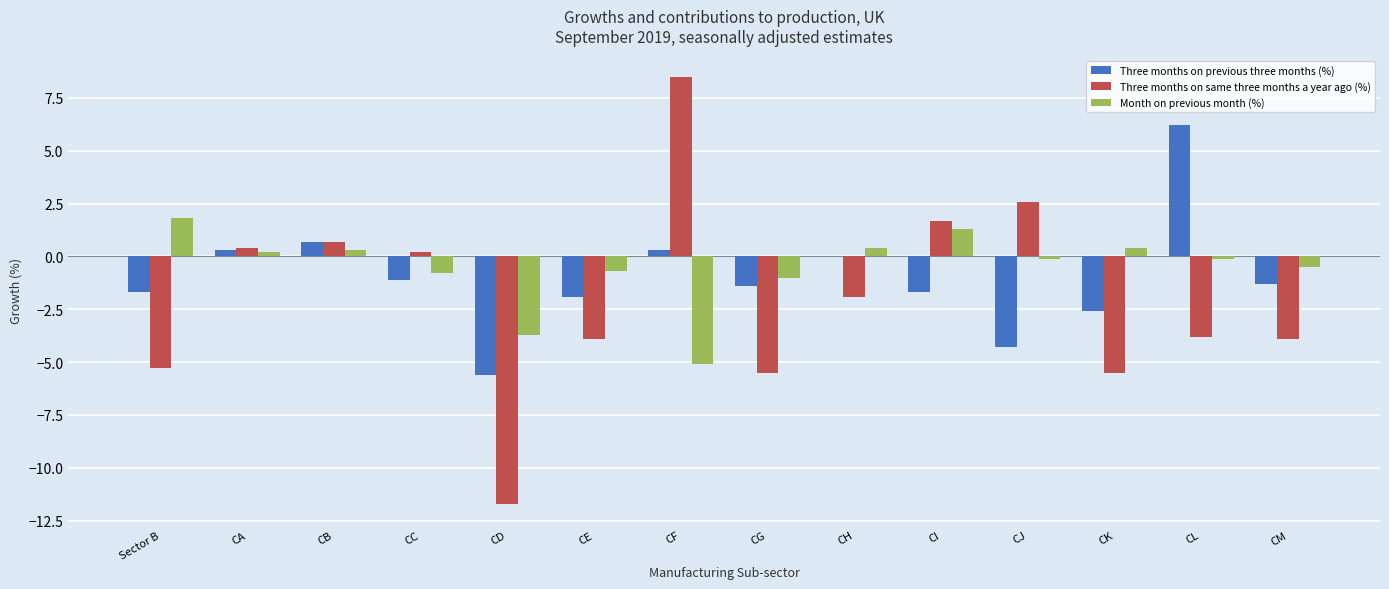

Is it true that Three months on same three months a year ago (%) equals -5.8 at CL?

False